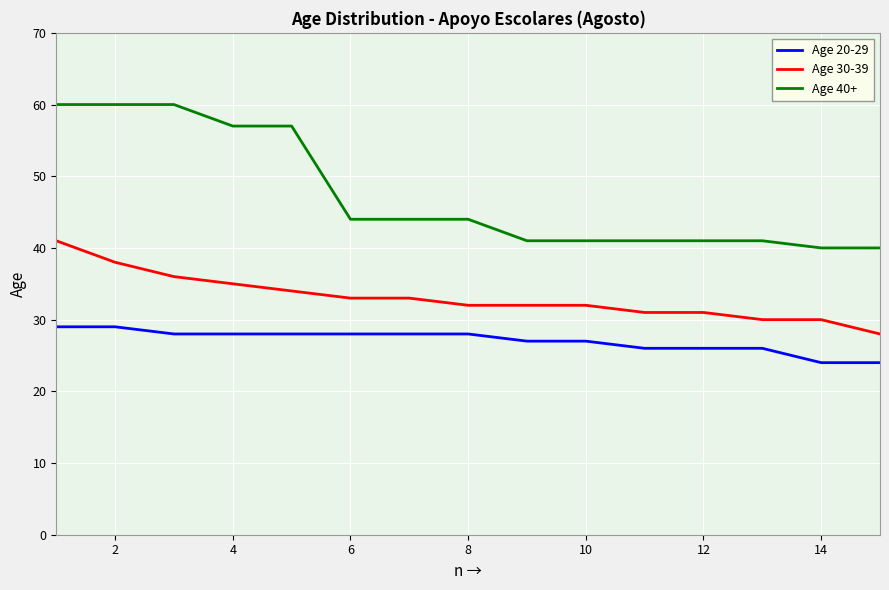

Does the chart have visible grid lines?

Yes